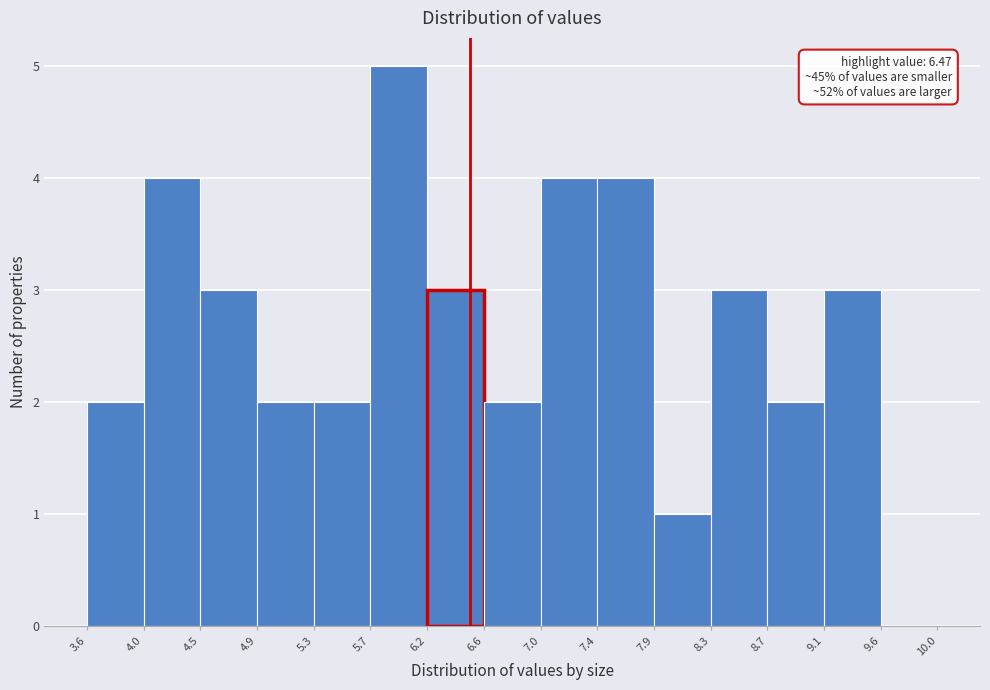

Which range on the x-axis has the tallest bar?

5.7 to 6.2